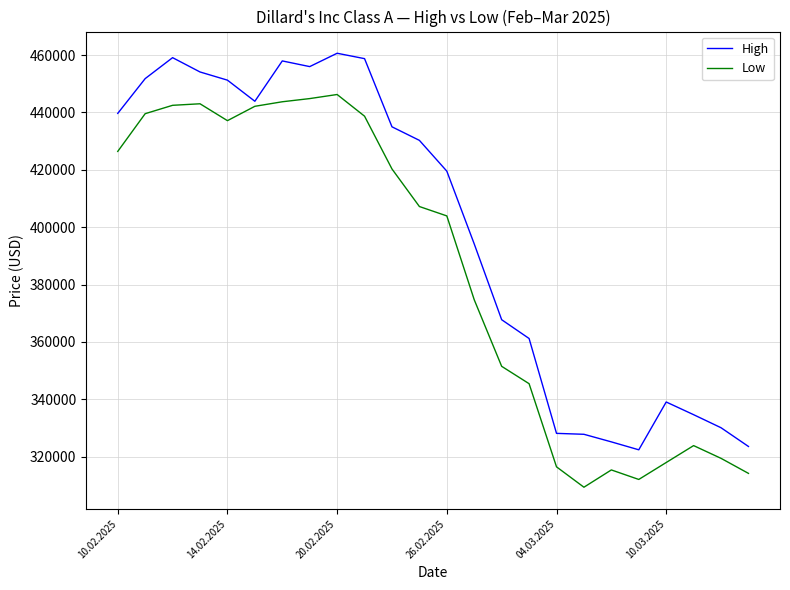

Which series has the largest total across all categories?

High